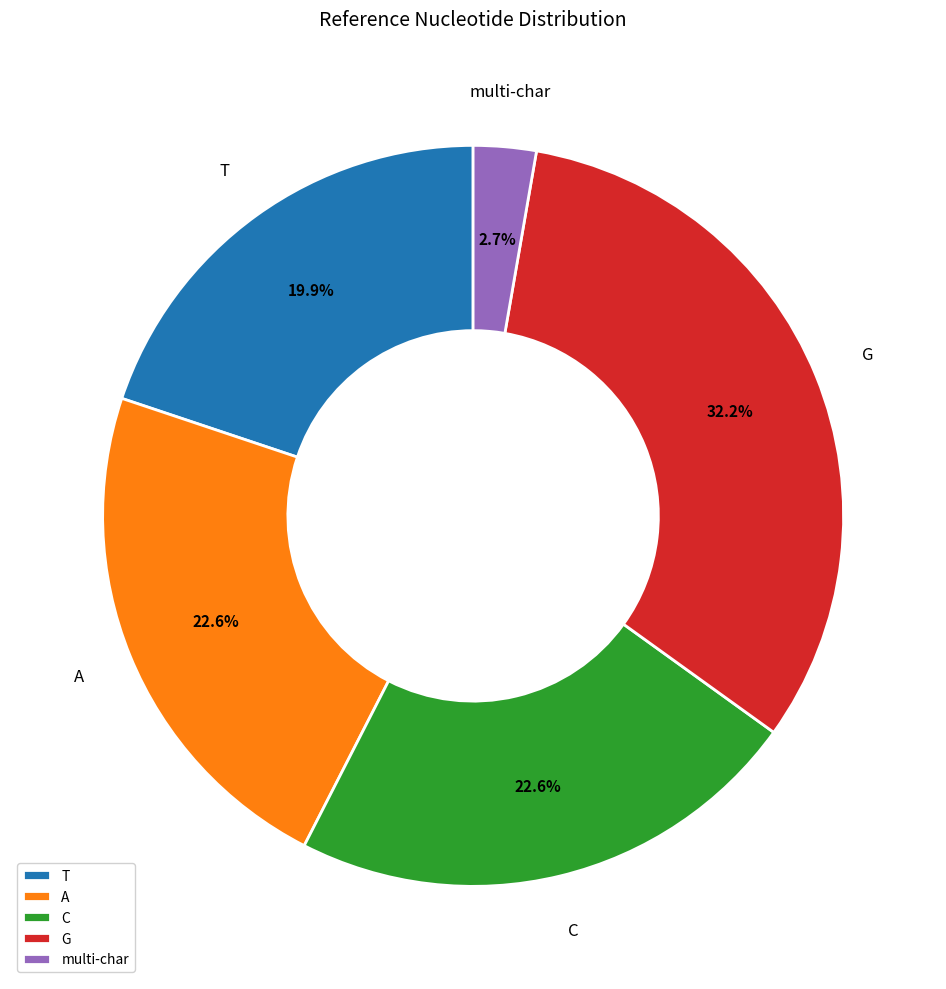

How many segments does this pie chart have?

5